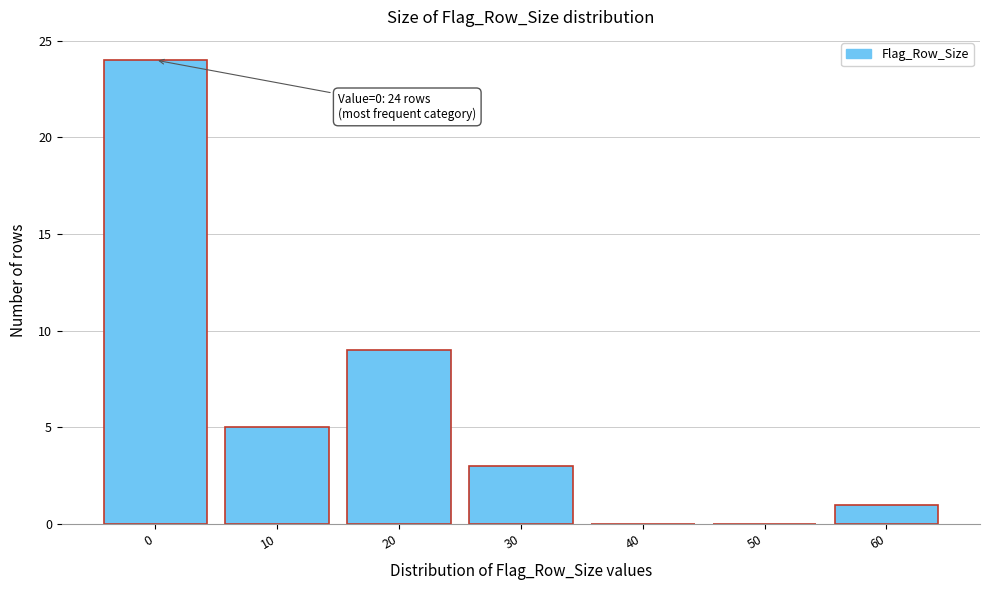

Reading left to right, extract all data points from this chart.

0=24	10=5	20=9	30=3	40=0	50=0	60=1